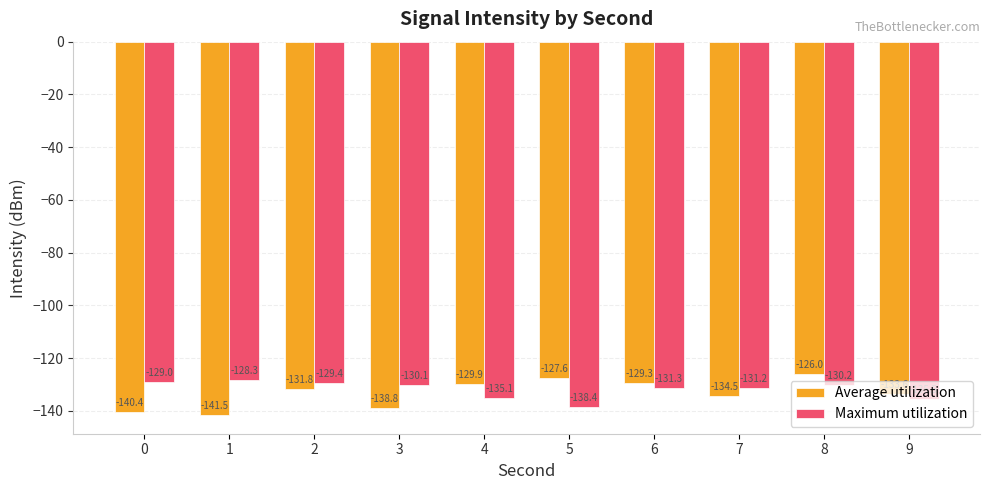

How many bars are there in total?

20